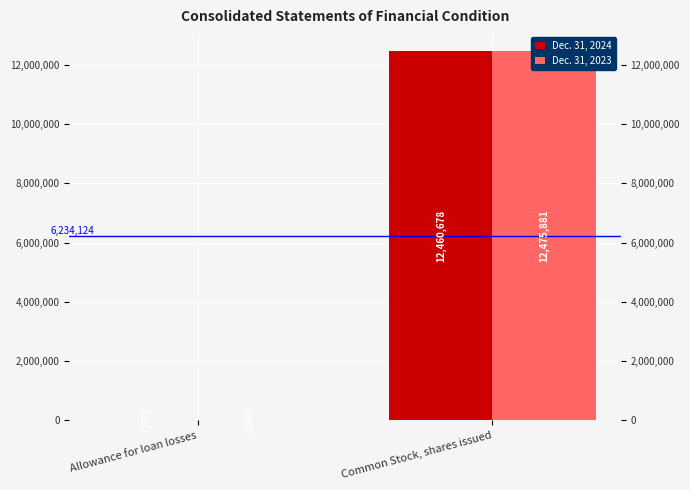

What are all the series names shown in the legend?

Dec. 31, 2024, Dec. 31, 2023